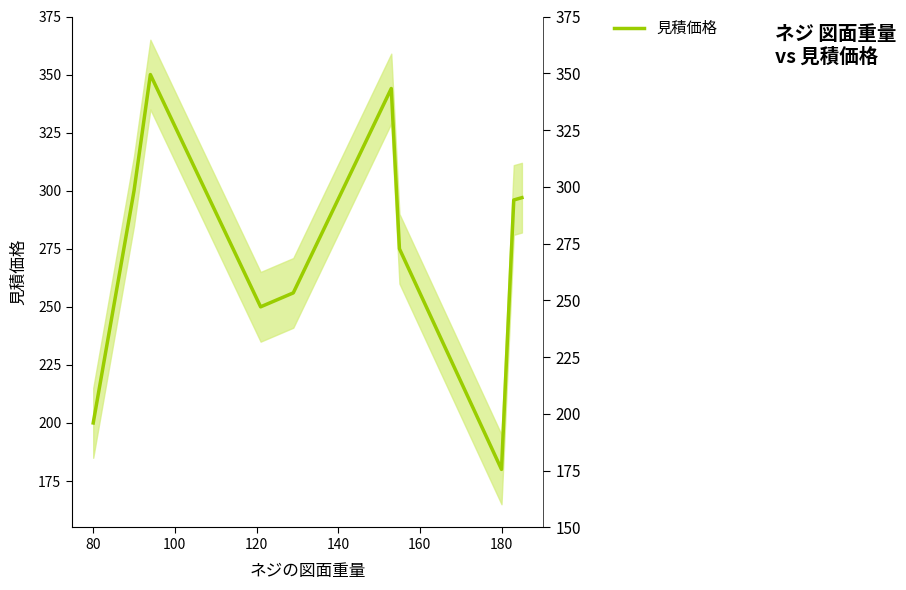

Does the chart display data point markers on the line(s)?

No